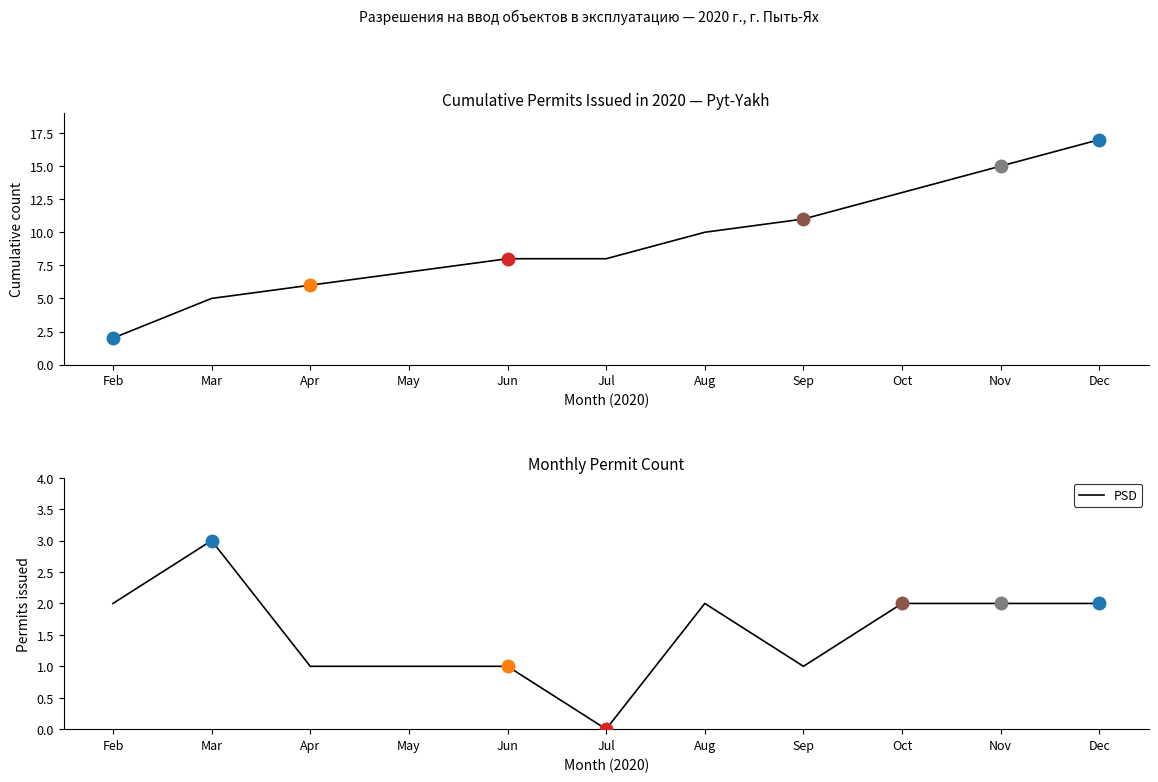

True or false: PSD has a value of 0 at Apr.

False